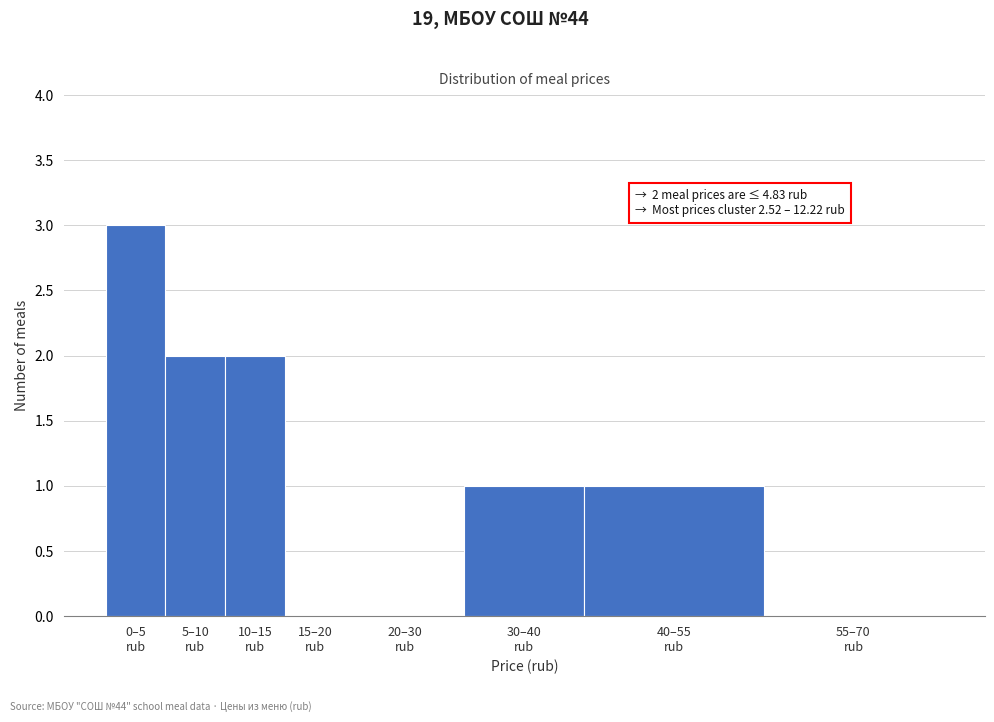

What is the sum of all values?

9